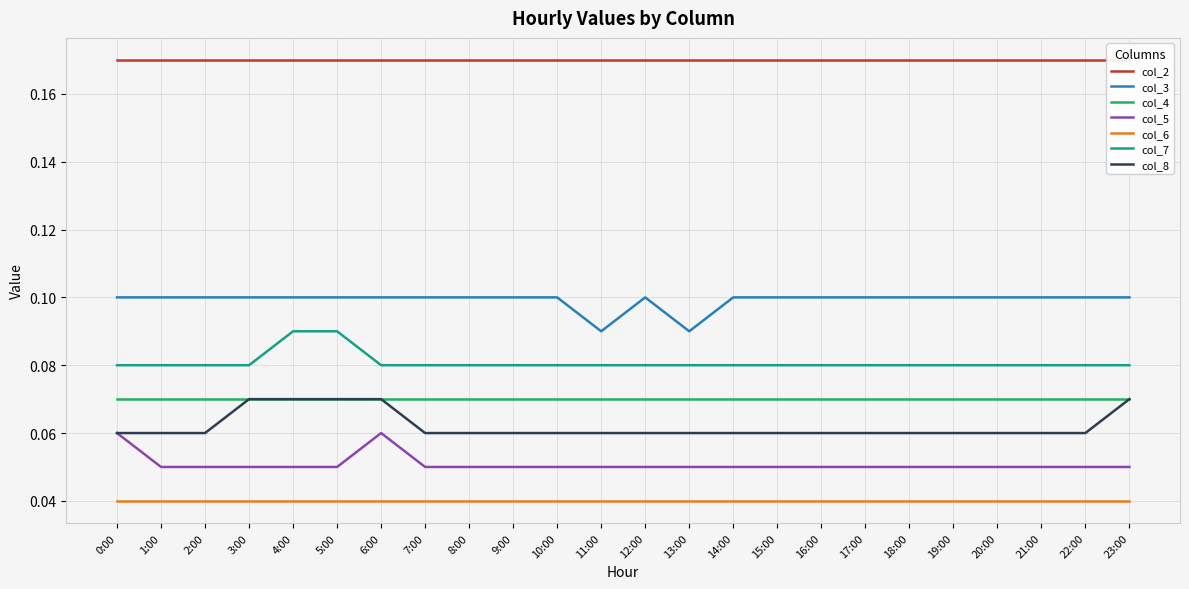

The col_3 series shows 0.1 at 9:00. True or false?

True